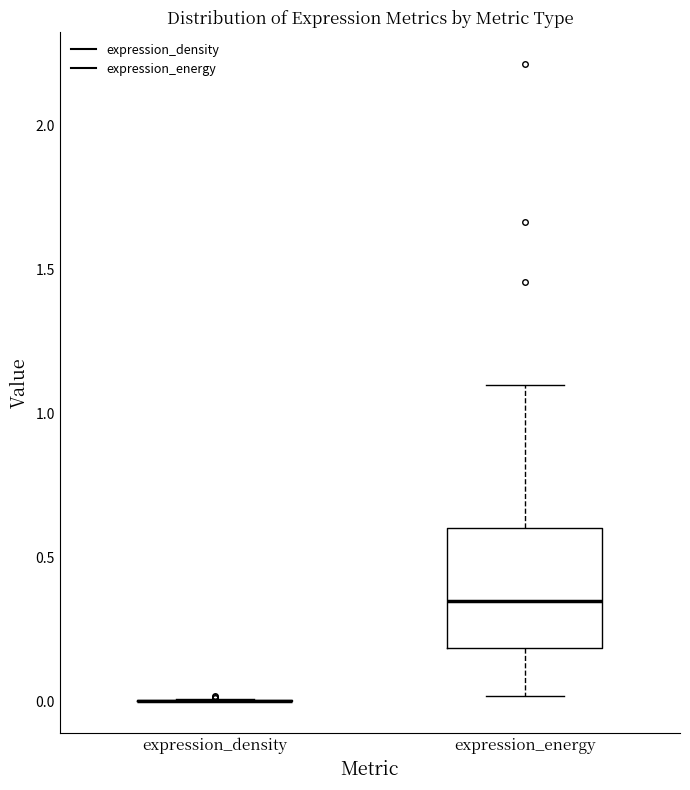

Which box is the tallest, from its lower edge to its upper edge?

expression_energy